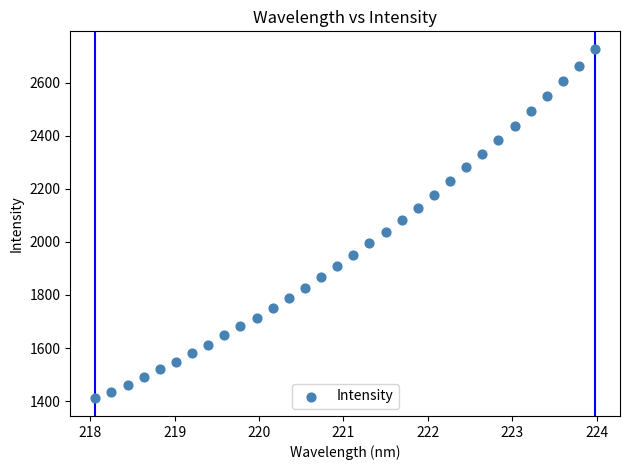

What is the range of X values (max minus min)?

5.9